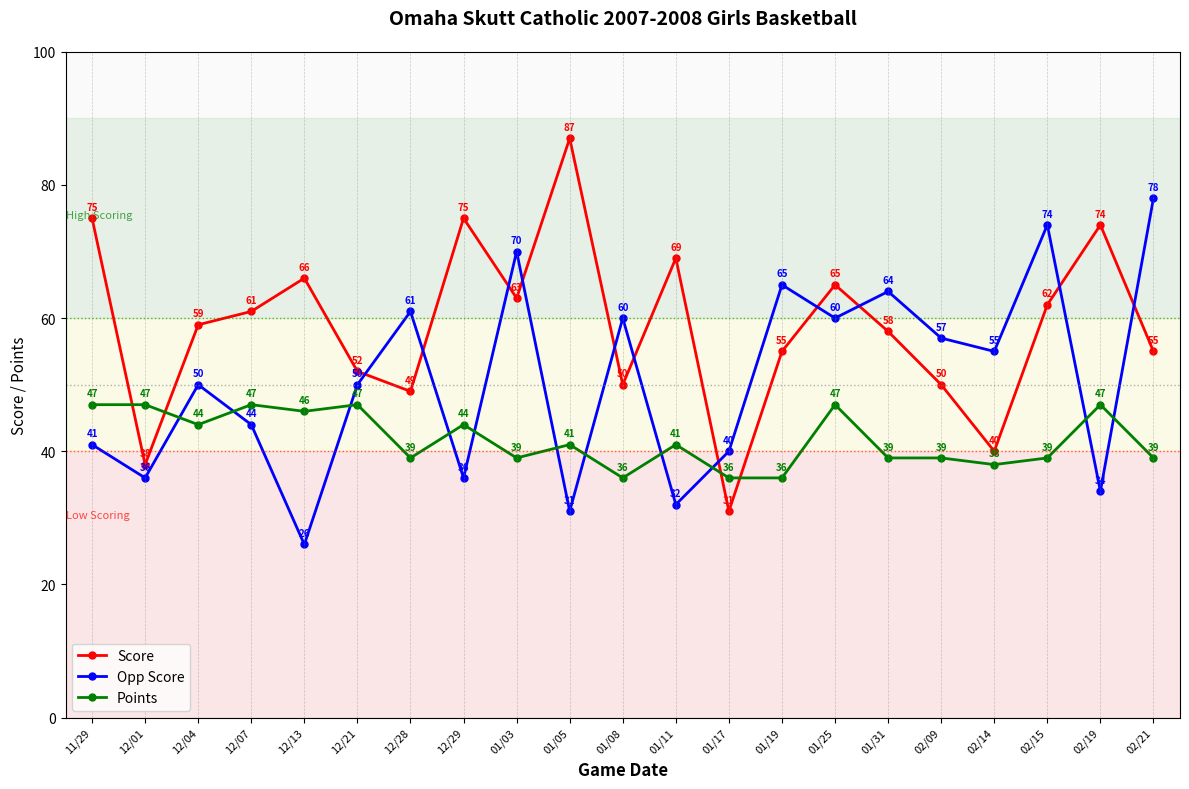

How many lines are shown in the chart?

3